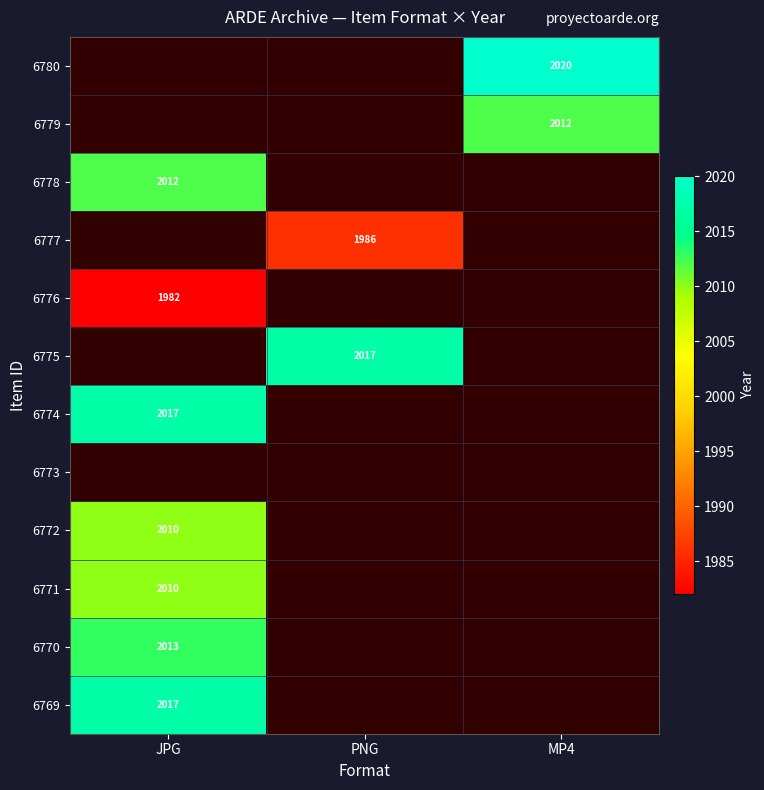

True or false: 6780 has a value of 432 at MP4.

False